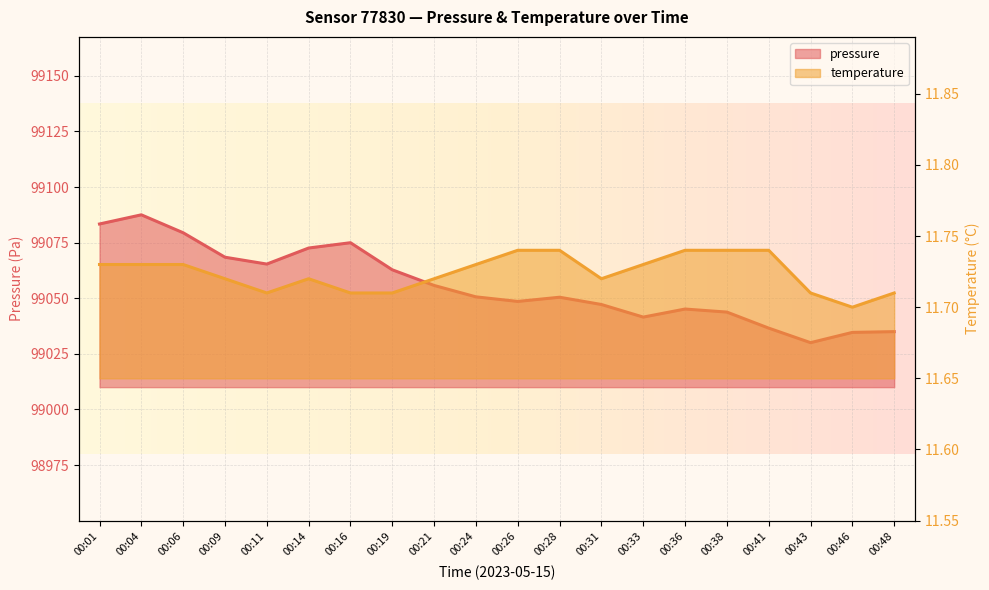

The value of pressure at 00:21 is 66137.2. True or false?

False